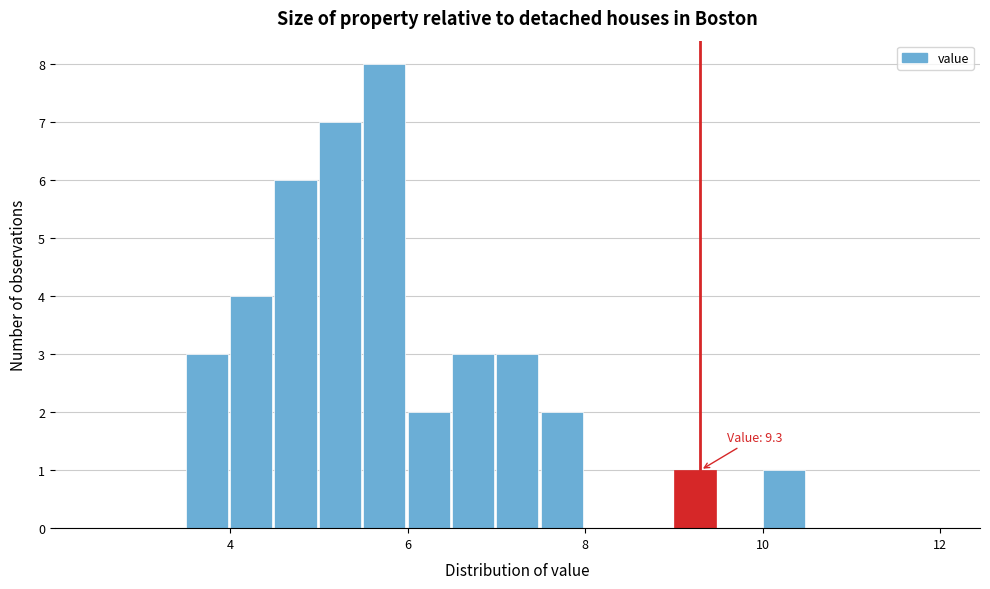

Around what value on the x-axis is the tallest bar? Give the approximate position of its centre, as read against the axis.

5.8